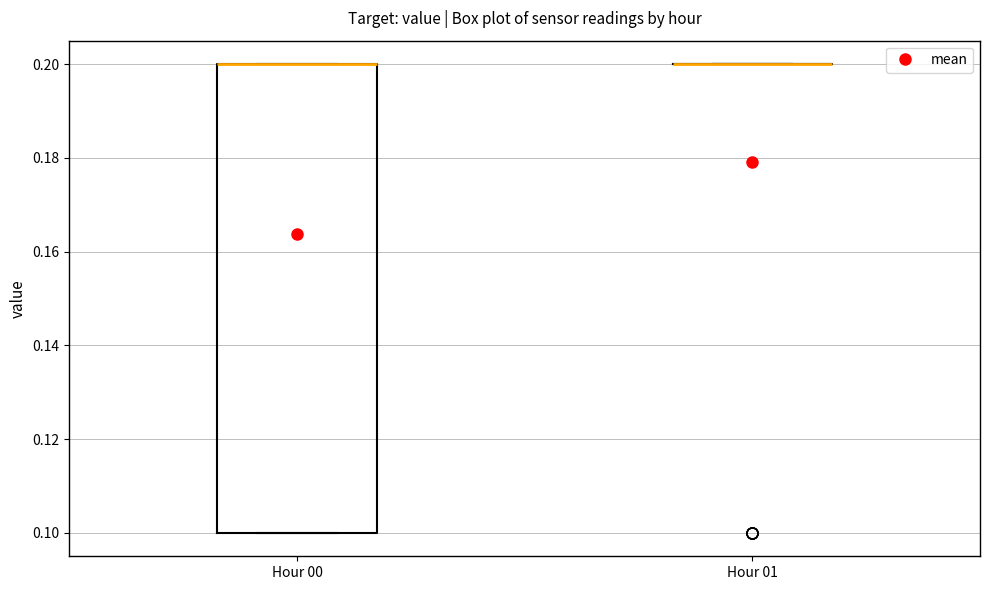

Where is the upper edge of the box for Hour 00 on the y-axis? The values are not printed on the chart, so give them approximately, as read against the axis.

0.2